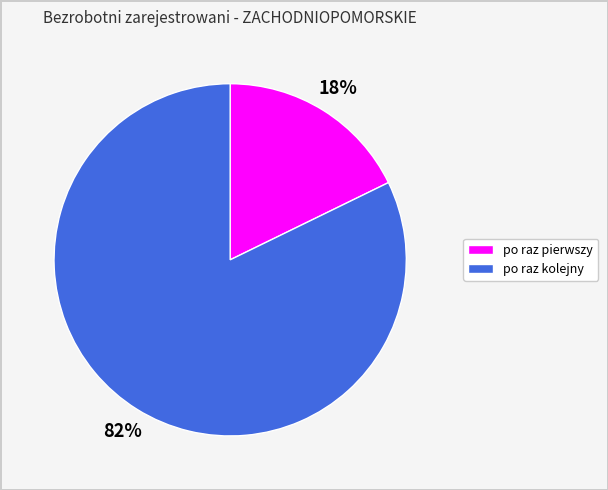

What is the largest slice in the pie chart?

po raz kolejny